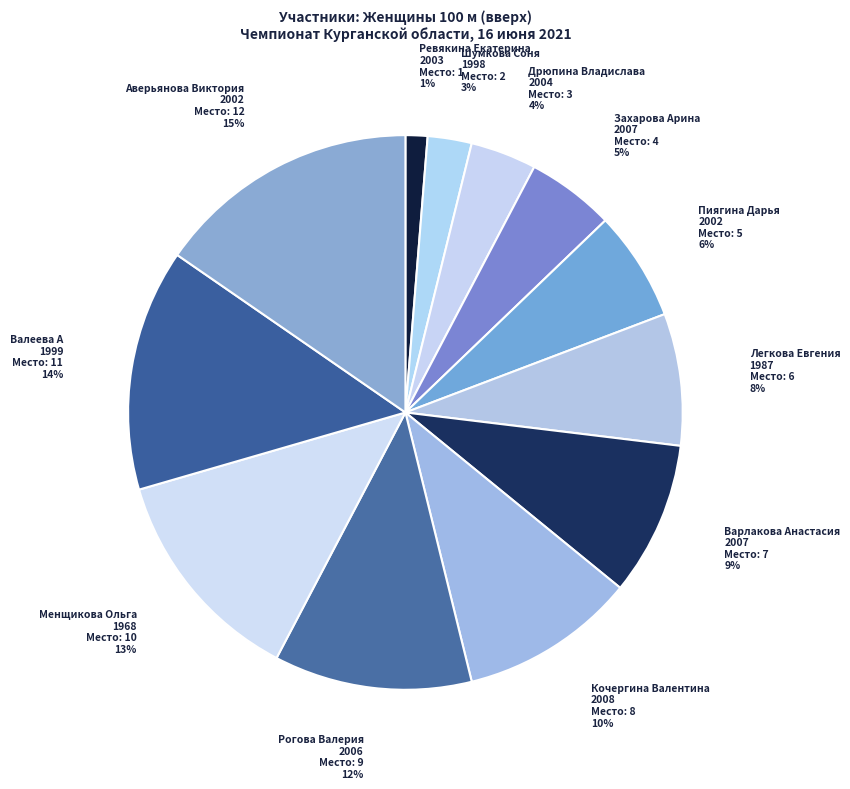

How many segments does this pie chart have?

12